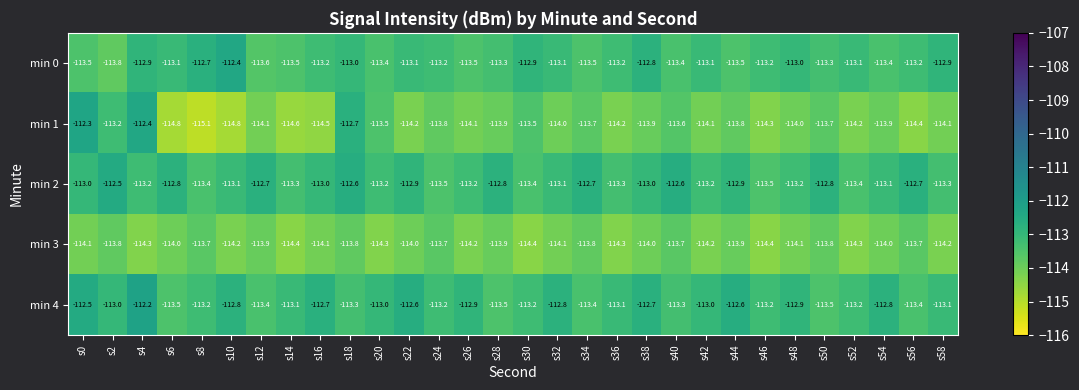

Rank the series at s30 from highest to lowest value.

min 0, min 4, min 2, min 1, min 3